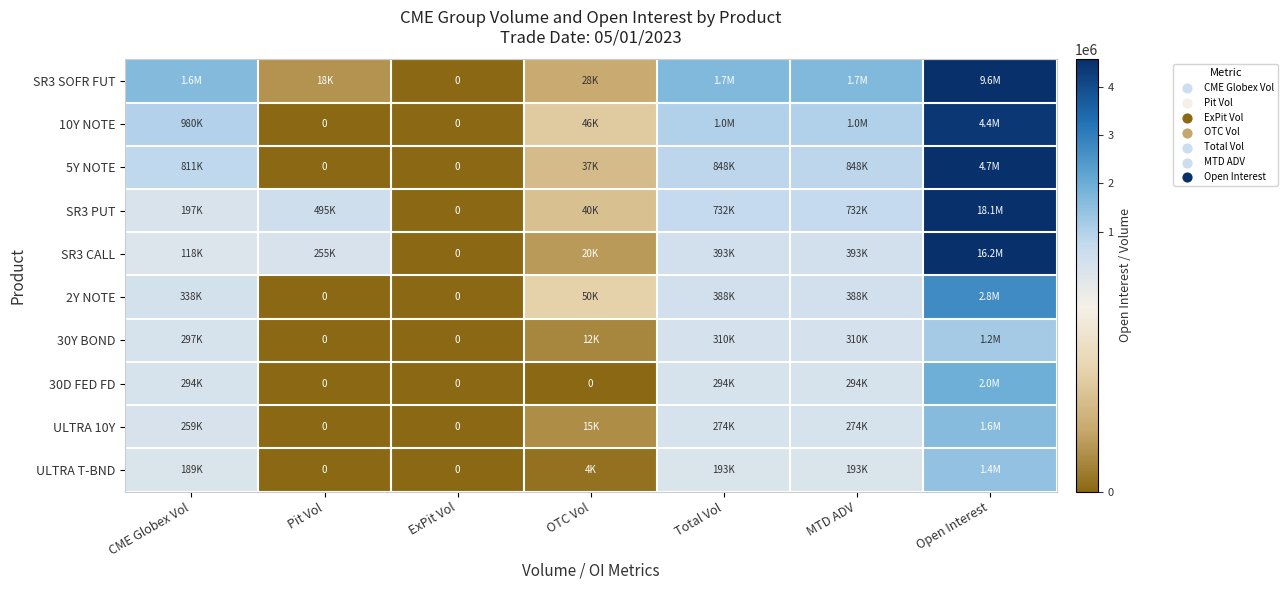

Between ExPit Vol and Open Interest, which series saw the biggest shift?

SR3 PUT